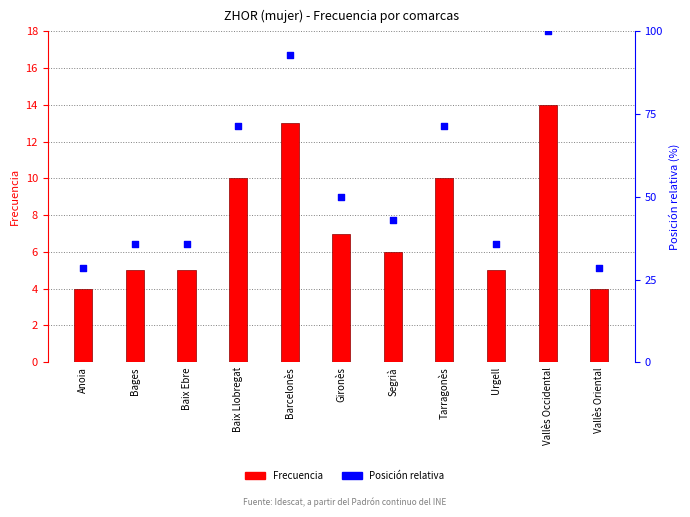

What is the total value across all series at Vallès Occidental?

114.0